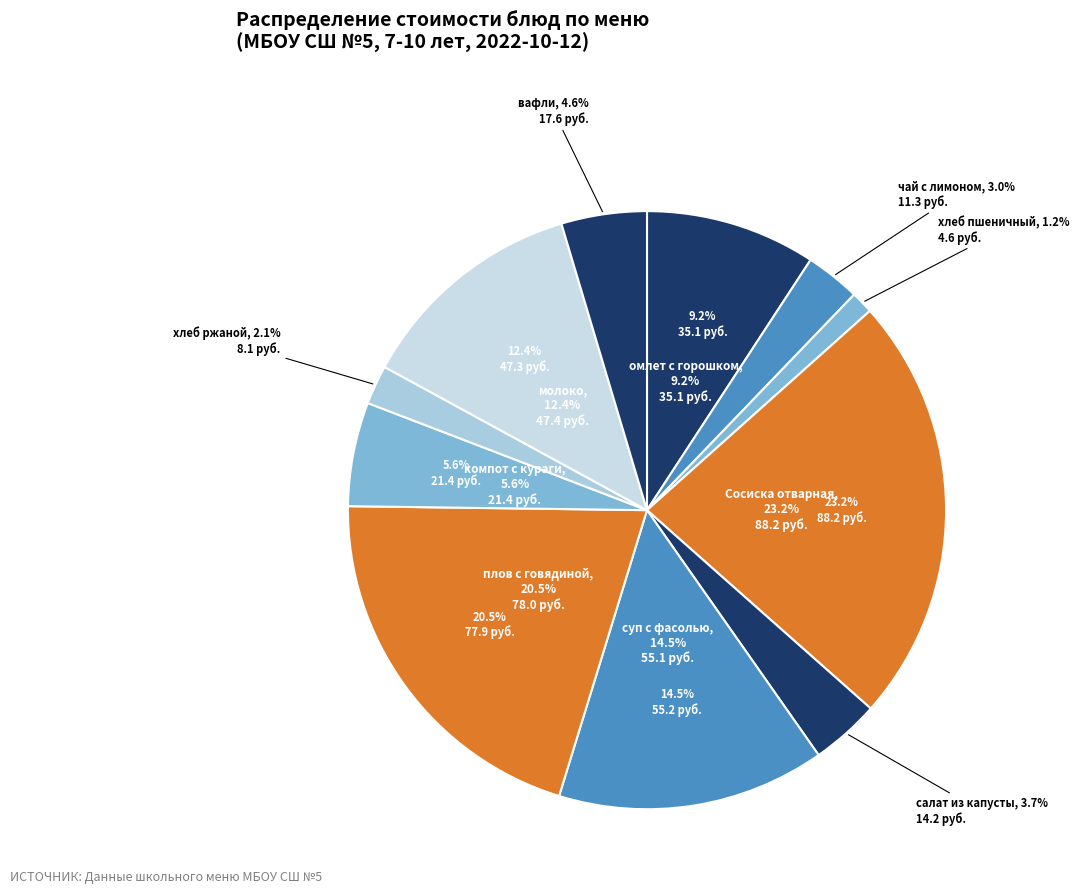

To the nearest percent, what portion does компот с кураги represent?

6%